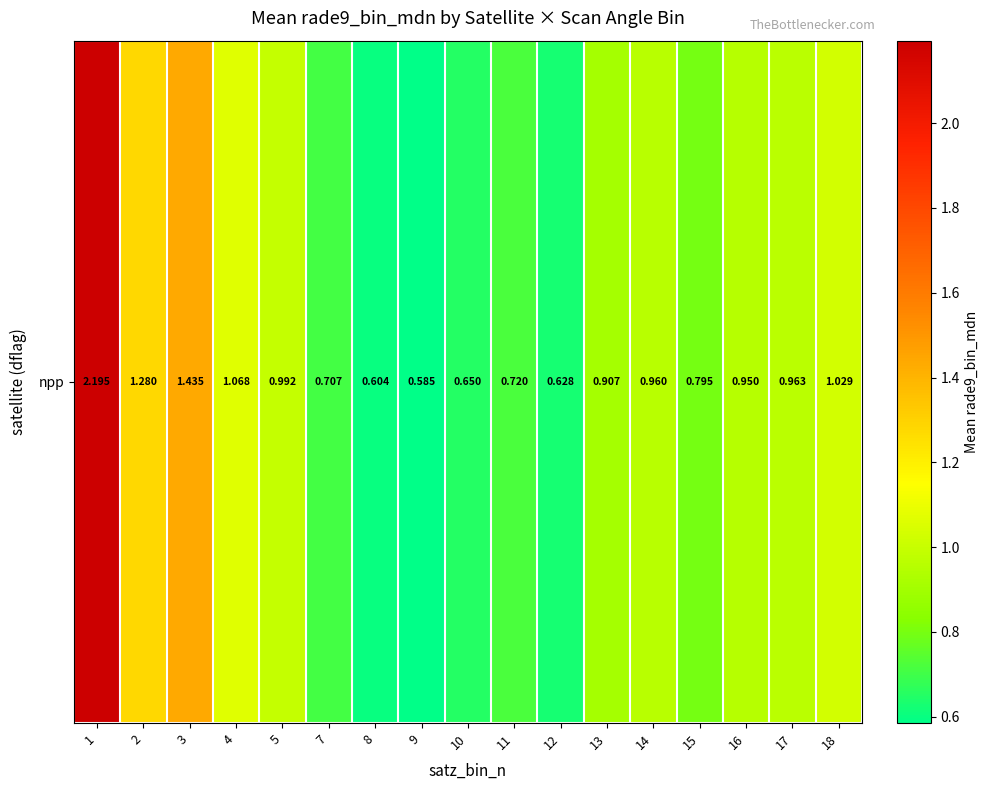

What is the sum of all values?

16.5